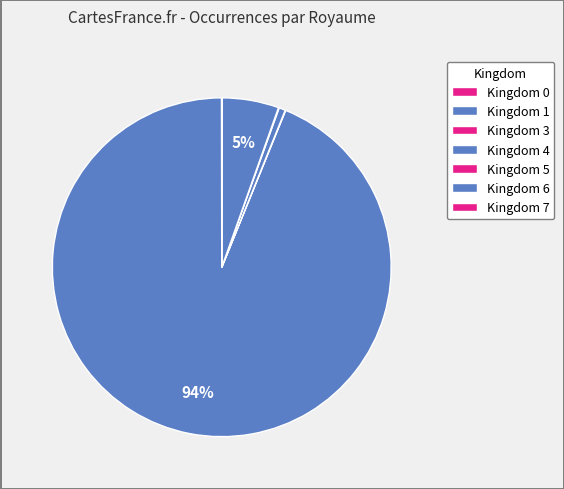

To the nearest percent, what is the average slice percentage?

14%